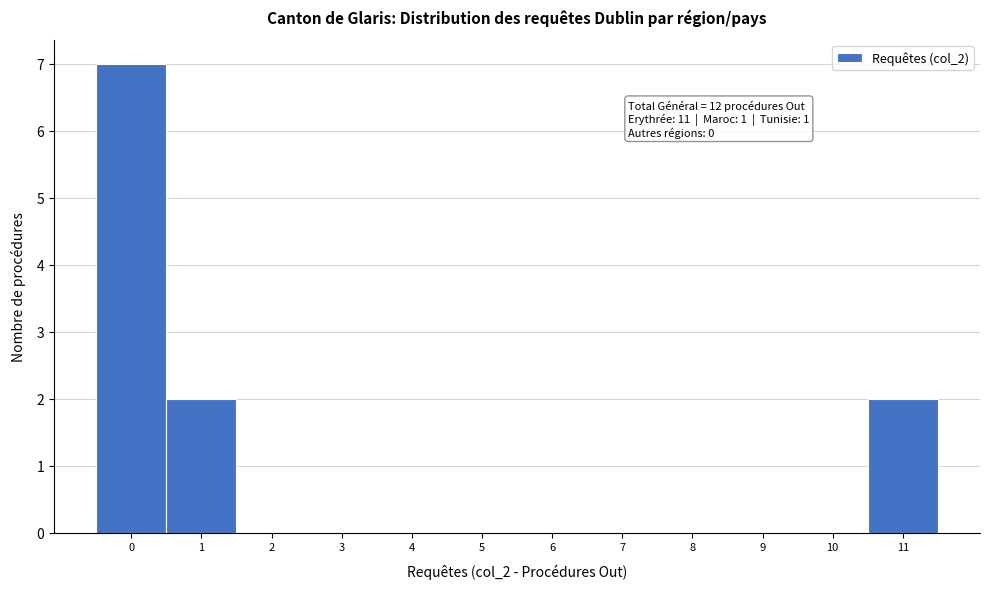

Over which range of the x-axis is the bar tallest?

-0.5 to 0.5